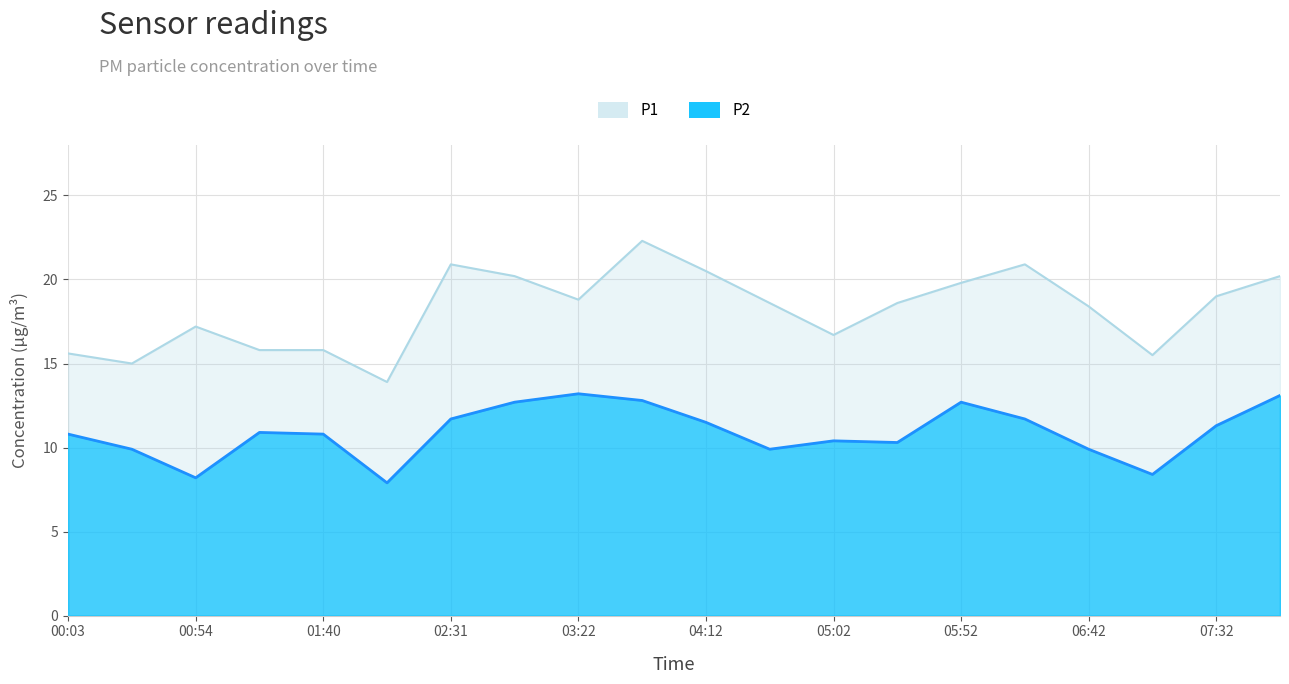

Where is the first local maximum for P2?

01:14